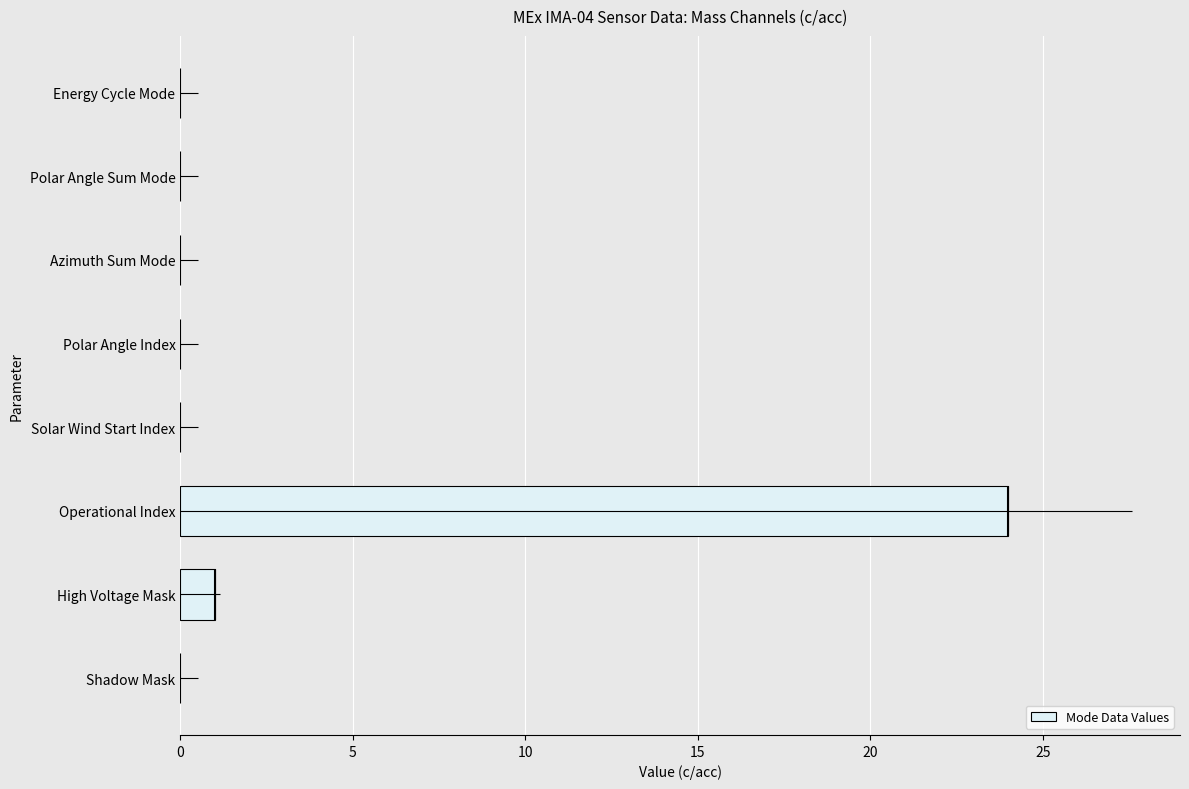

The value of Mode Data Values at Energy Cycle Mode is 0. True or false?

True